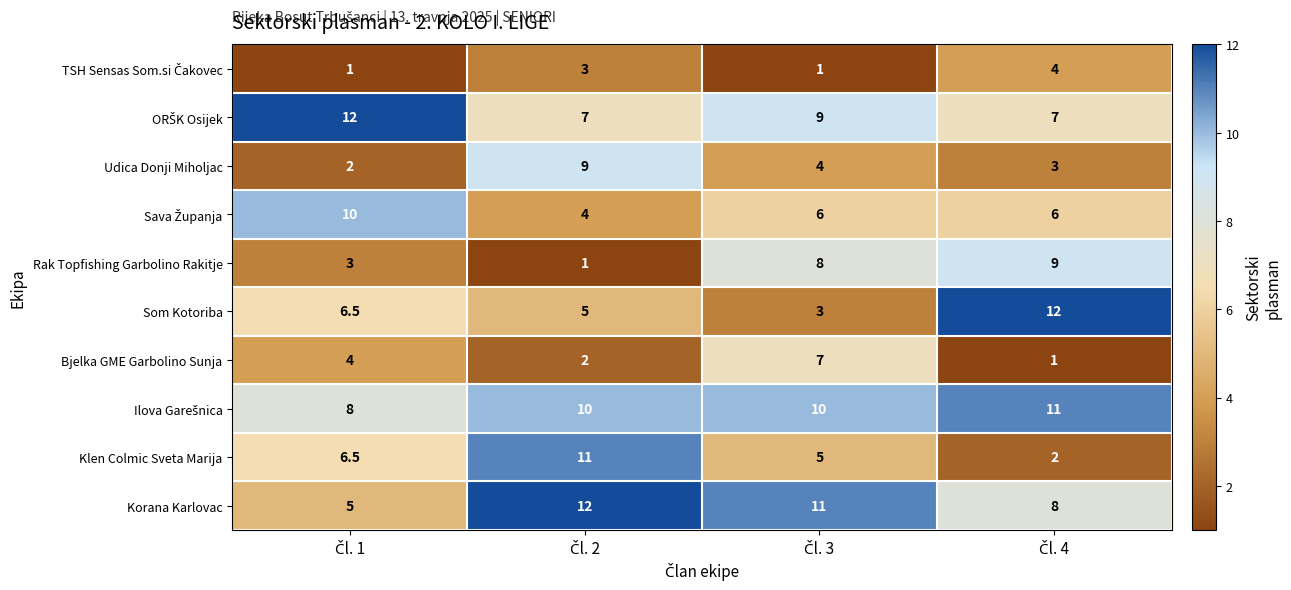

What is the average value of the Korana Karlovac series?

9.0